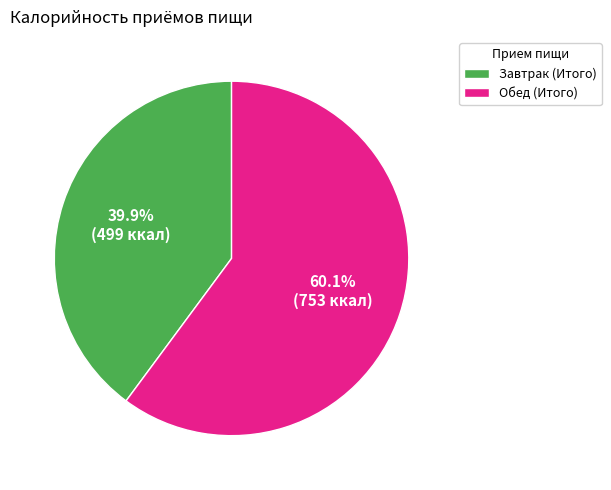

Is there a majority slice in this chart?

Yes